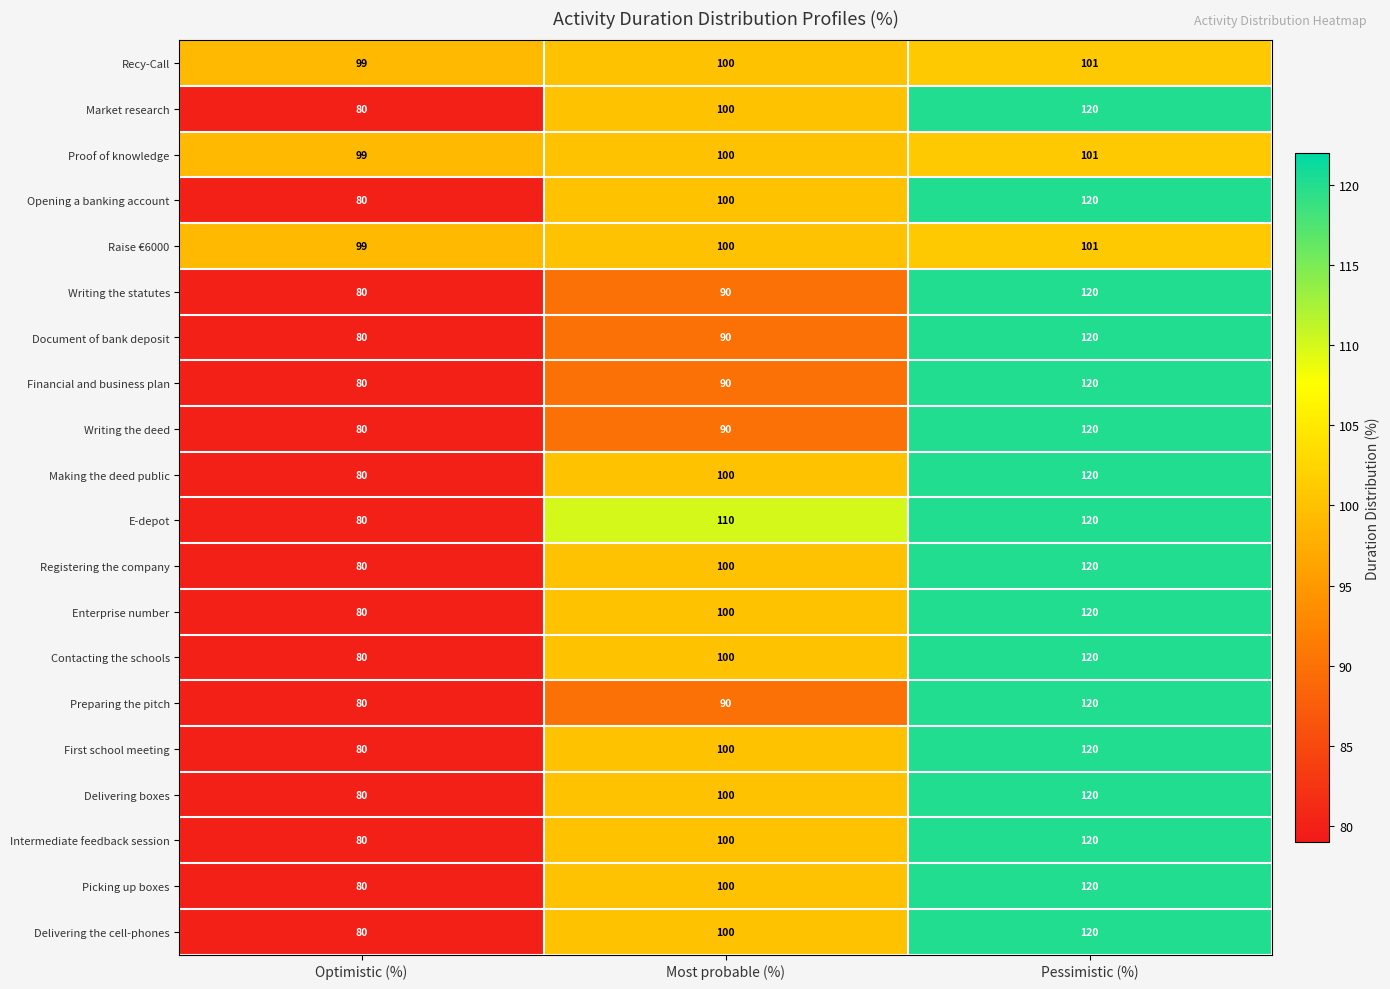

Which category has the lowest value in the Intermediate feedback session series?

Optimistic (%)